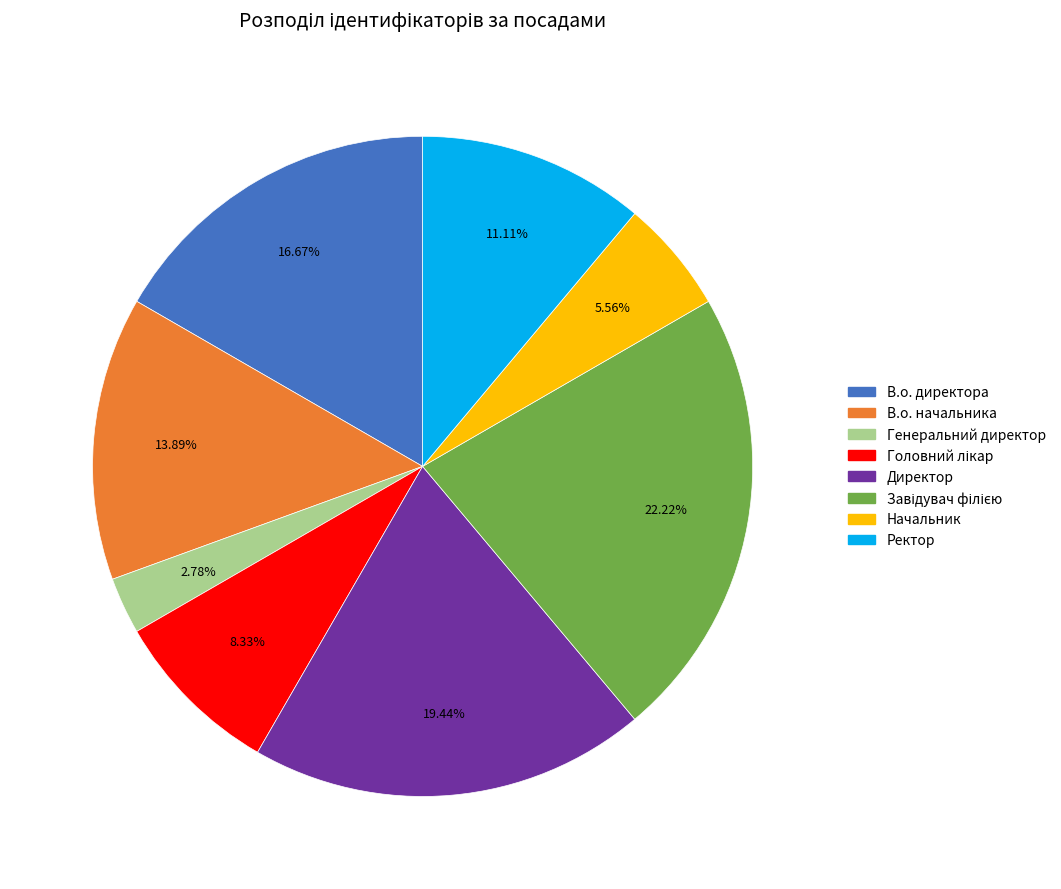

How many slices are in this pie chart?

8